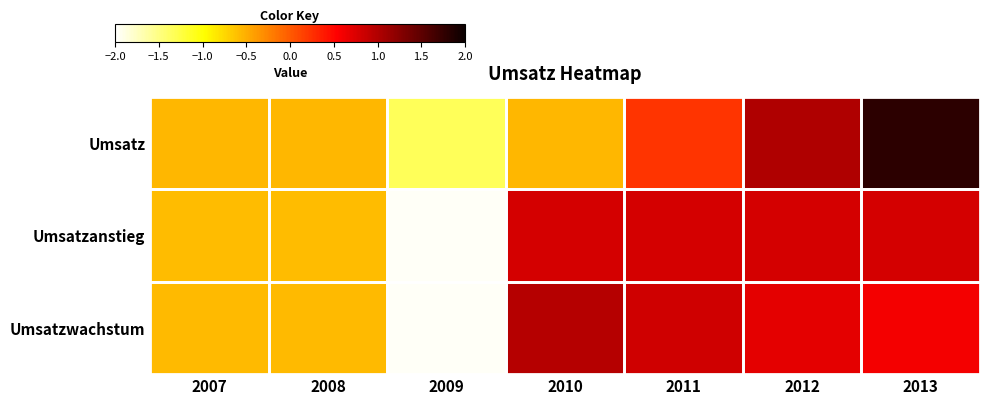

What is the total value across all series at 2011?

1.8